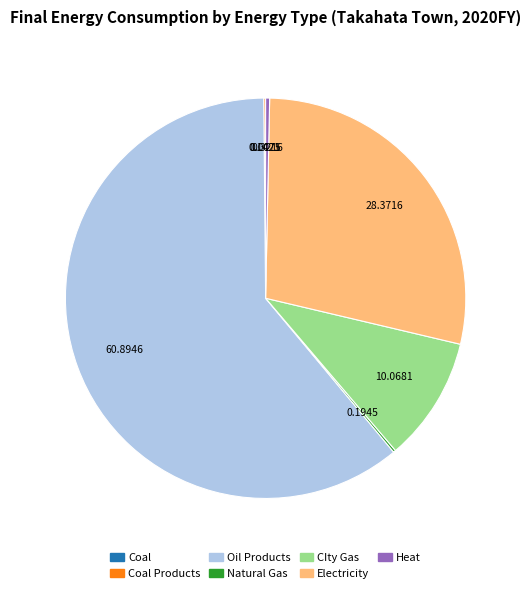

What is the largest slice in the pie chart?

Oil Products